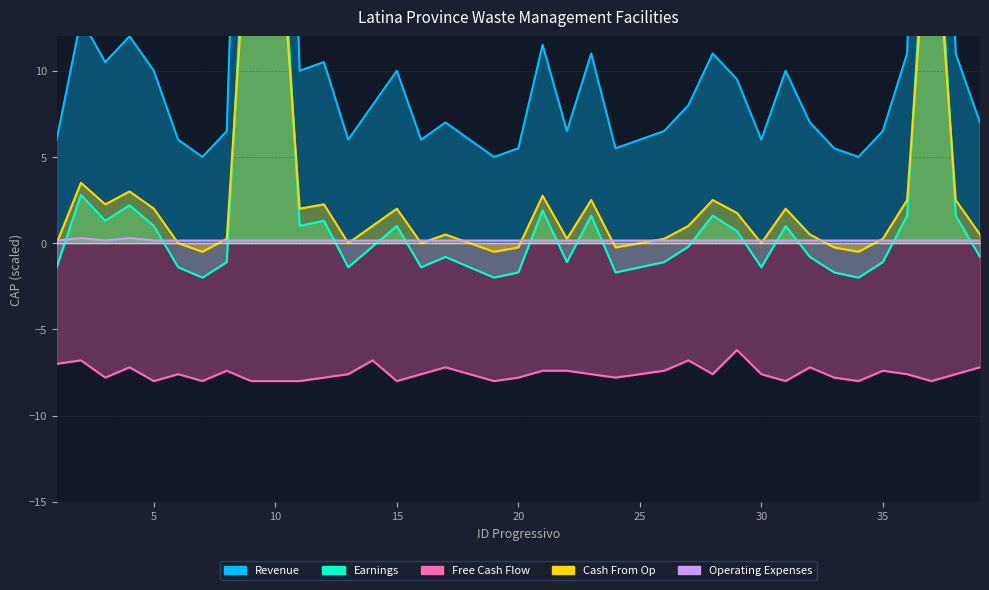

Between 17 and 36, which series saw the biggest shift?

Earnings